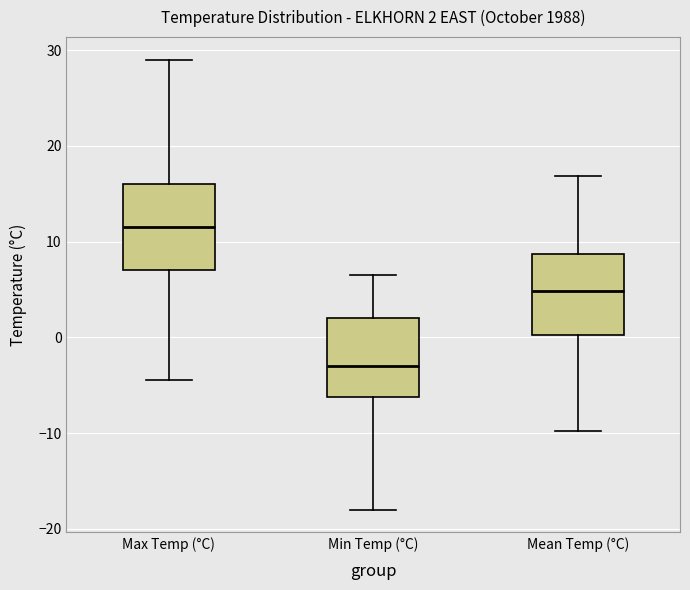

Which box has the lowest median line?

Min Temp (°C)